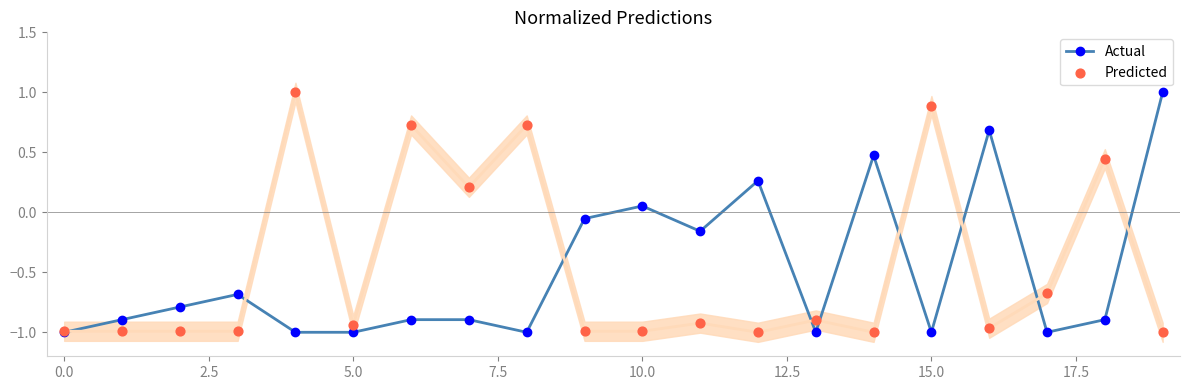

At how many categories does at least one series exceed 0?

11